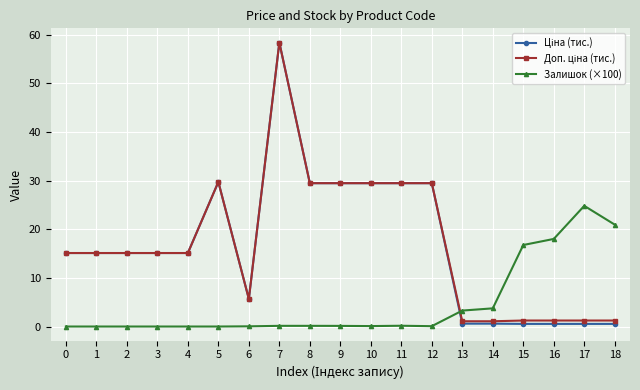

What is the spread (max minus min) of values at 4?

15.1